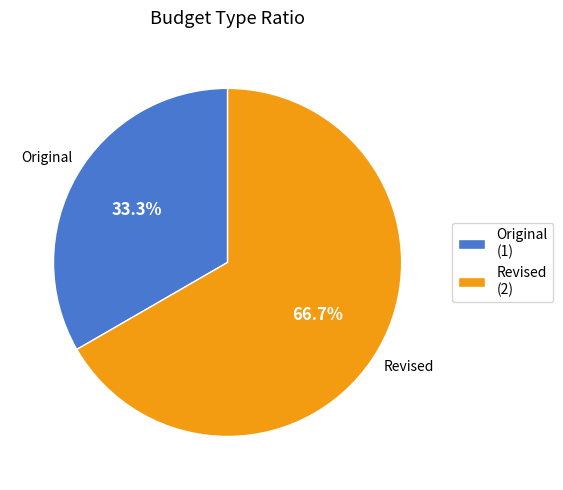

What percentage is the Revised slice, to the nearest percent?

67%